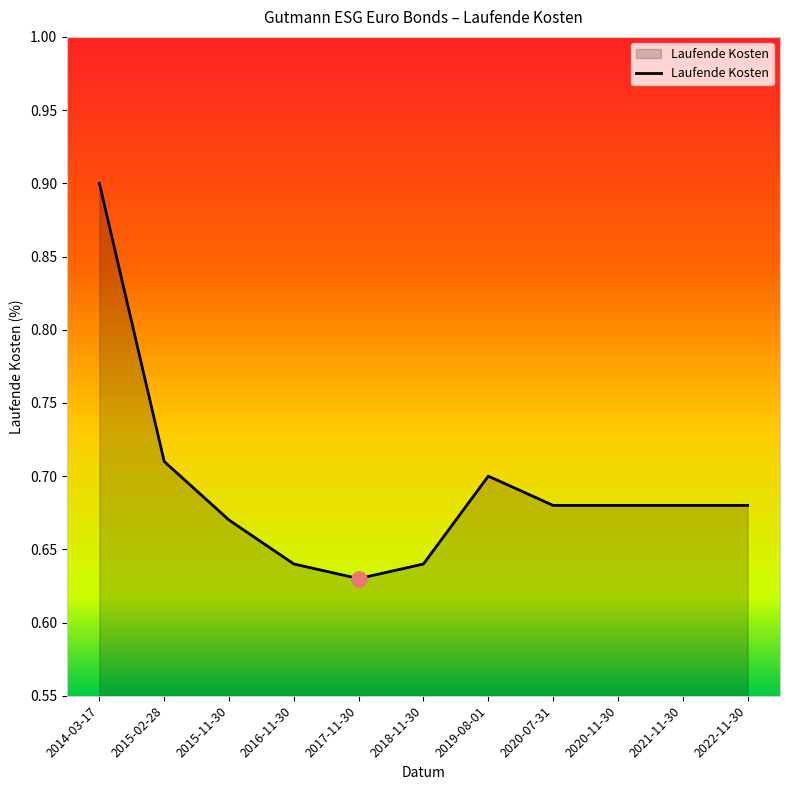

Between 2018-11-30 and 2015-02-28, which is larger?

2015-02-28